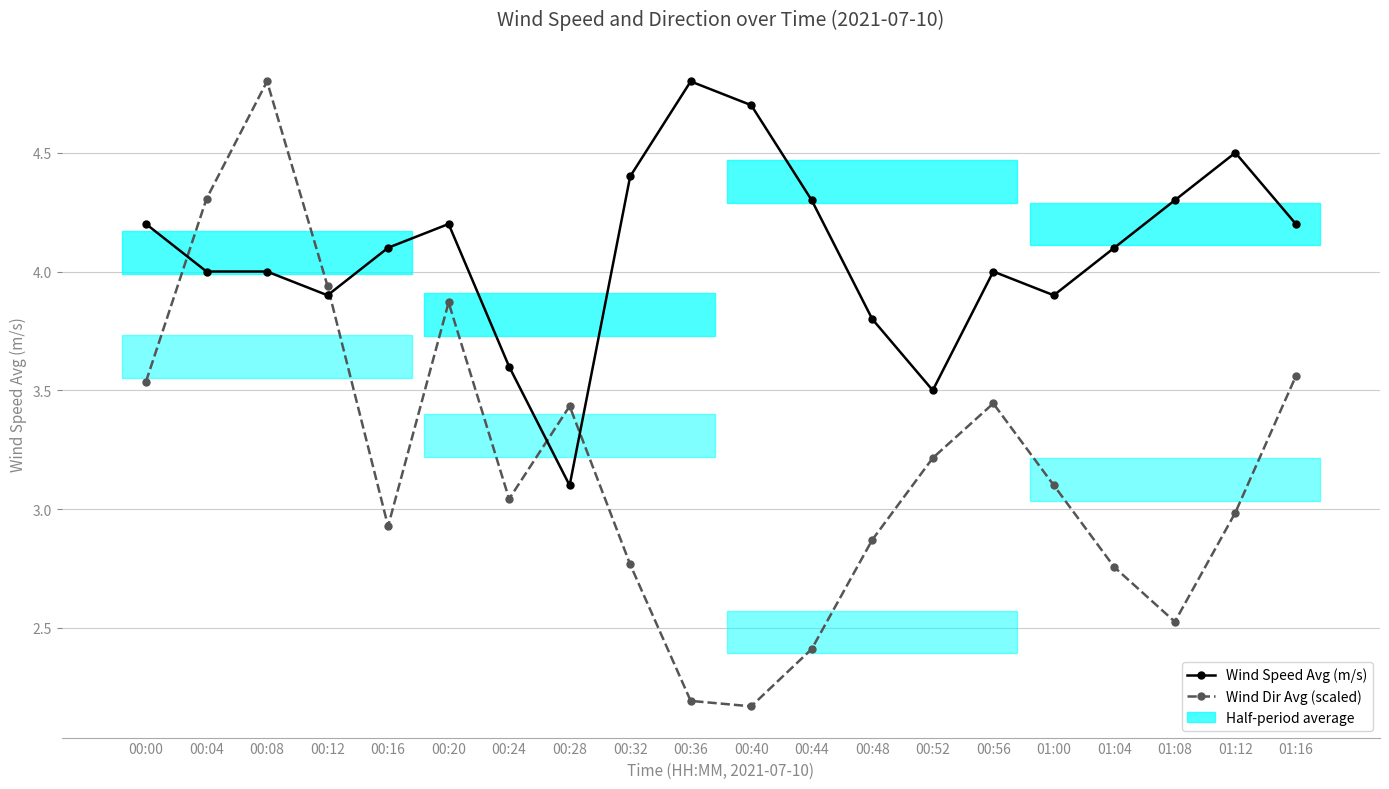

What is the total value across all series at 00:08?

8.8